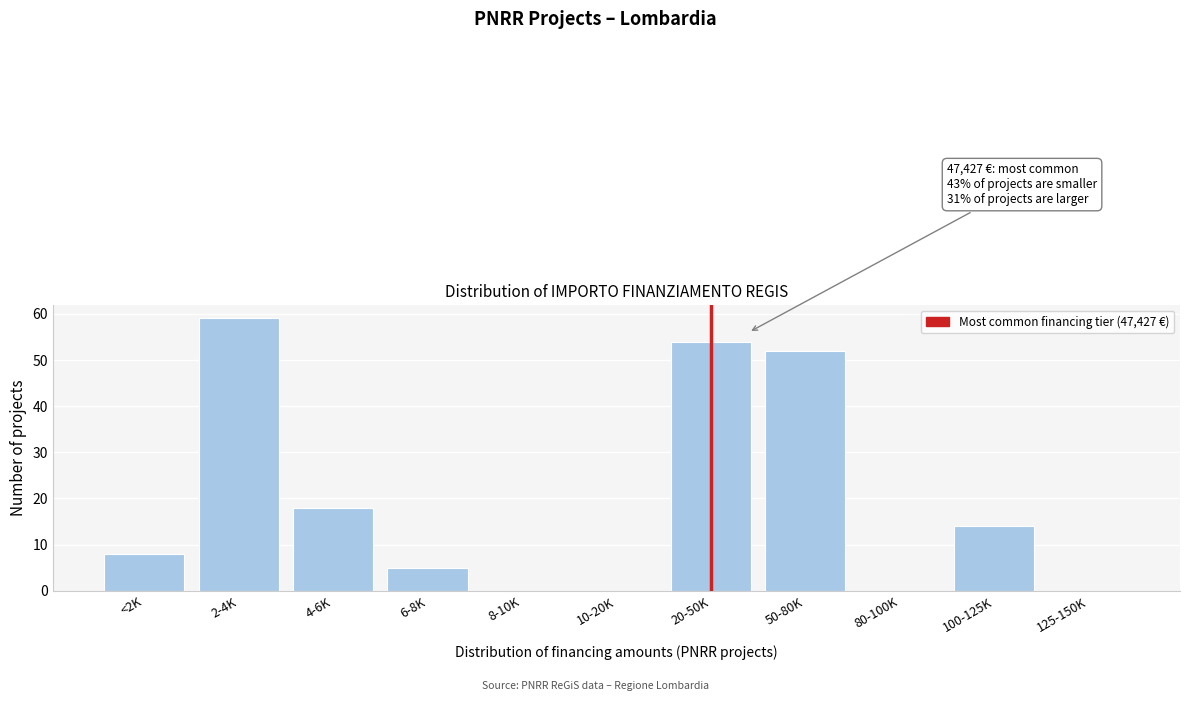

Reading left to right, transcribe all the data shown in this chart.

<2K=8	2-4K=59	4-6K=18	6-8K=5	8-10K=0	10-20K=0	20-50K=54	50-80K=52	80-100K=0	100-125K=14	125-150K=0